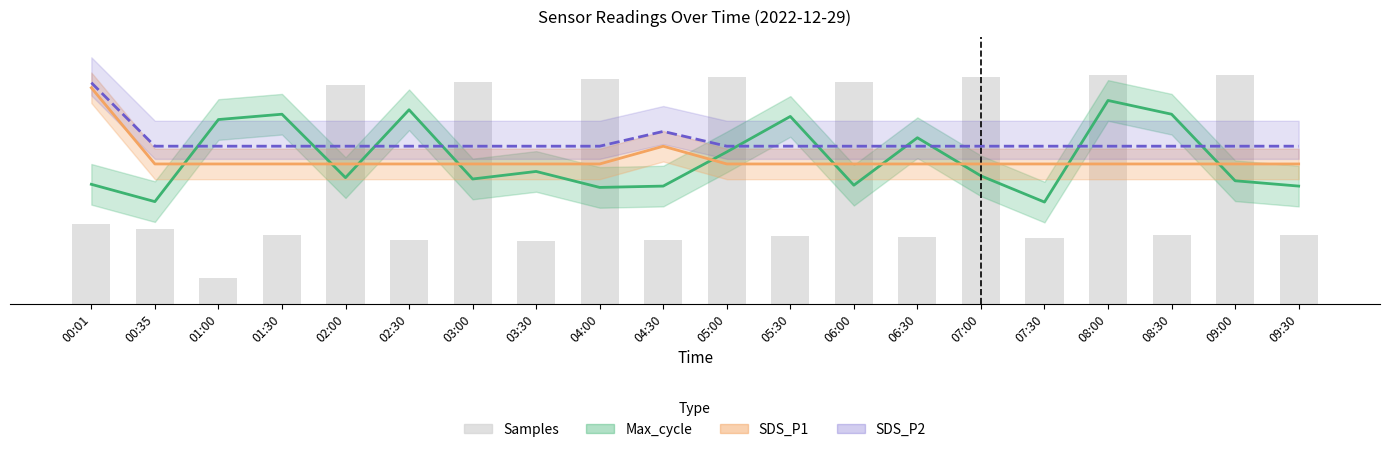

What is the label of the 19th bar from the left?

09:00